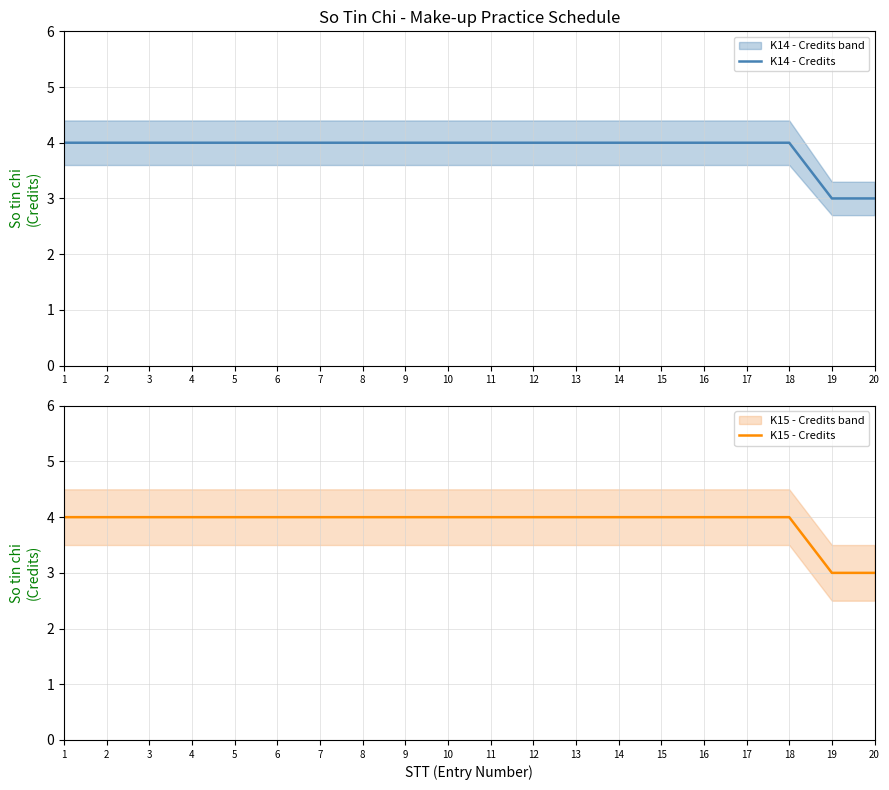

Reading left to right, what are all the values shown in this chart?

K14 - Credits: 1=4	2=4	3=4	4=4	5=4	6=4	7=4	8=4	9=4	10=4	11=4	12=4	13=4	14=4	15=4	16=4	17=4	18=4	19=3	20=3
K15 - Credits: 1=4	2=4	3=4	4=4	5=4	6=4	7=4	8=4	9=4	10=4	11=4	12=4	13=4	14=4	15=4	16=4	17=4	18=4	19=3	20=3